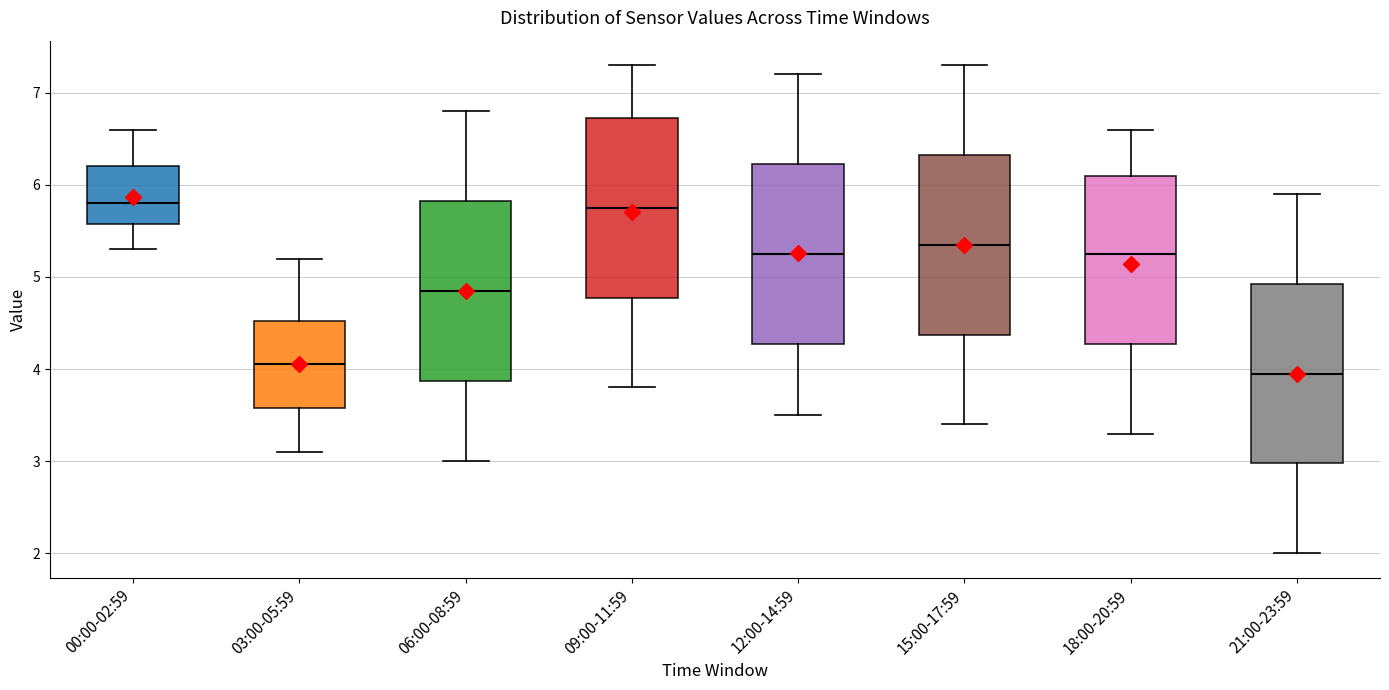

Reading left to right, read every box against the y-axis: the position of its median line, the range the box covers, and the ends of its whiskers. The values are not printed on the chart, so give them approximately, as read against the axis.

00:00-02:59: median 5.8, box 5.6 to 6.2, whiskers 5.3 to 6.6
03:00-05:59: median 4.1, box 3.6 to 4.5, whiskers 3.1 to 5.2
06:00-08:59: median 4.9, box 3.9 to 5.8, whiskers 3.0 to 6.8
09:00-11:59: median 5.8, box 4.8 to 6.7, whiskers 3.8 to 7.3
12:00-14:59: median 5.3, box 4.3 to 6.2, whiskers 3.5 to 7.2
15:00-17:59: median 5.4, box 4.4 to 6.3, whiskers 3.4 to 7.3
18:00-20:59: median 5.3, box 4.3 to 6.1, whiskers 3.3 to 6.6
21:00-23:59: median 4.0, box 3.0 to 4.9, whiskers 2.0 to 5.9